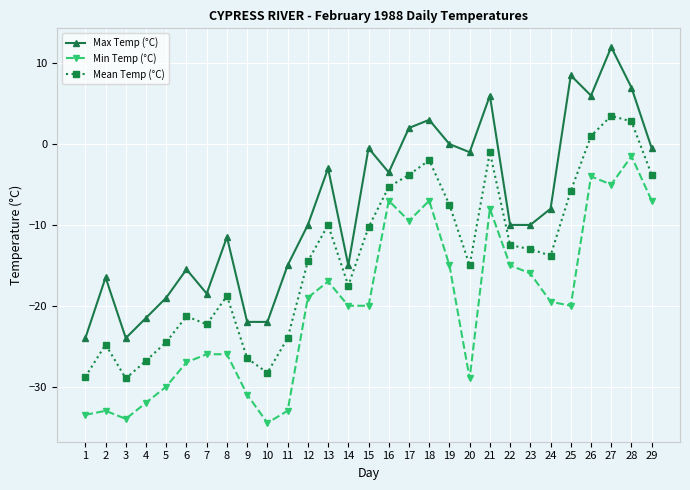

True or false: Mean Temp (°C) and Max Temp (°C) intersect in this chart.

False